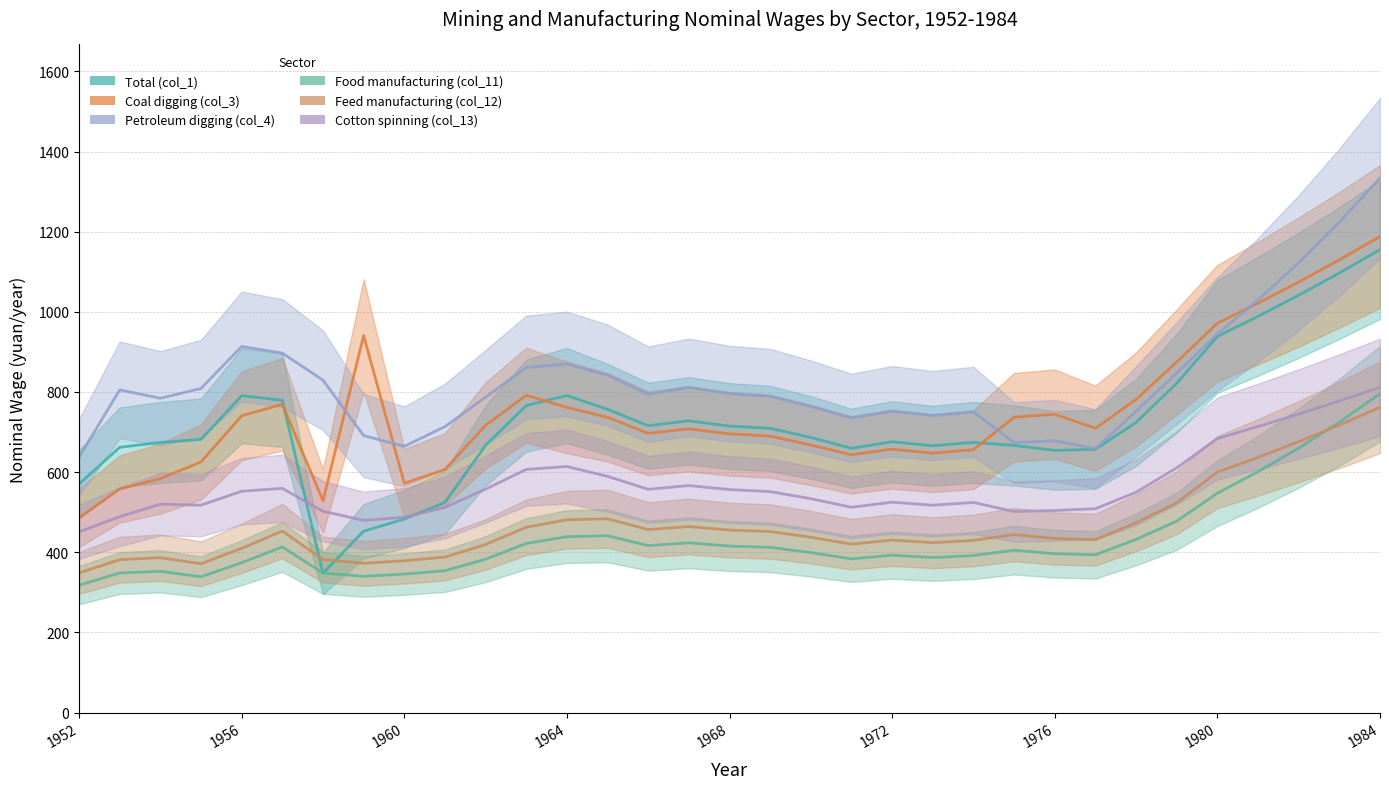

Is this an area chart (filled region under the line)?

No